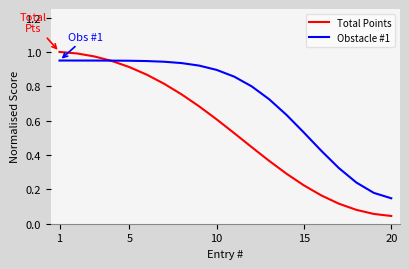

Rank the series by their average value, from lowest to highest.

Total Points, Obstacle #1